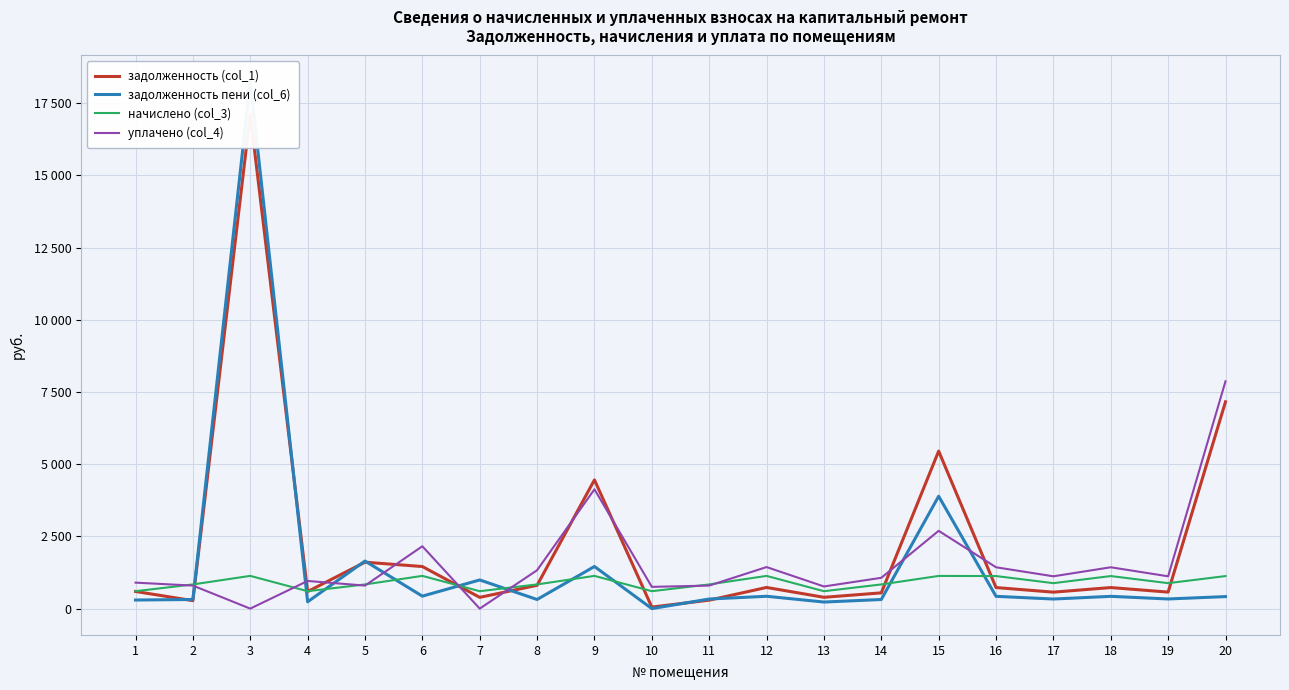

What is the highest value of the уплачено (col_4) series?

7869.4